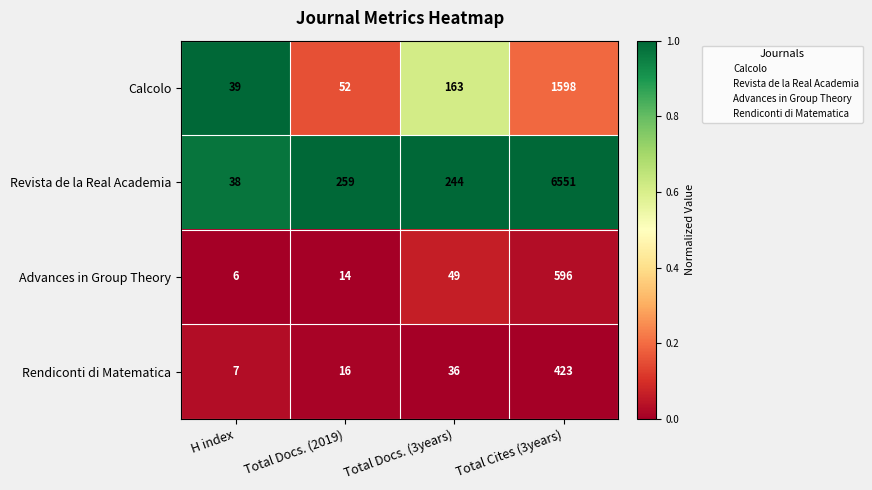

Reading left to right, list all the values displayed in this chart.

Calcolo: 39	52	163	1598
Revista de la Real Academia: 38	259	244	6551
Advances in Group Theory: 6	14	49	596
Rendiconti di Matematica: 7	16	36	423